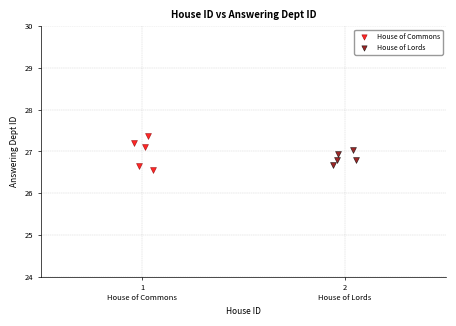

Which series has the widest spread of Y values?

House of Commons